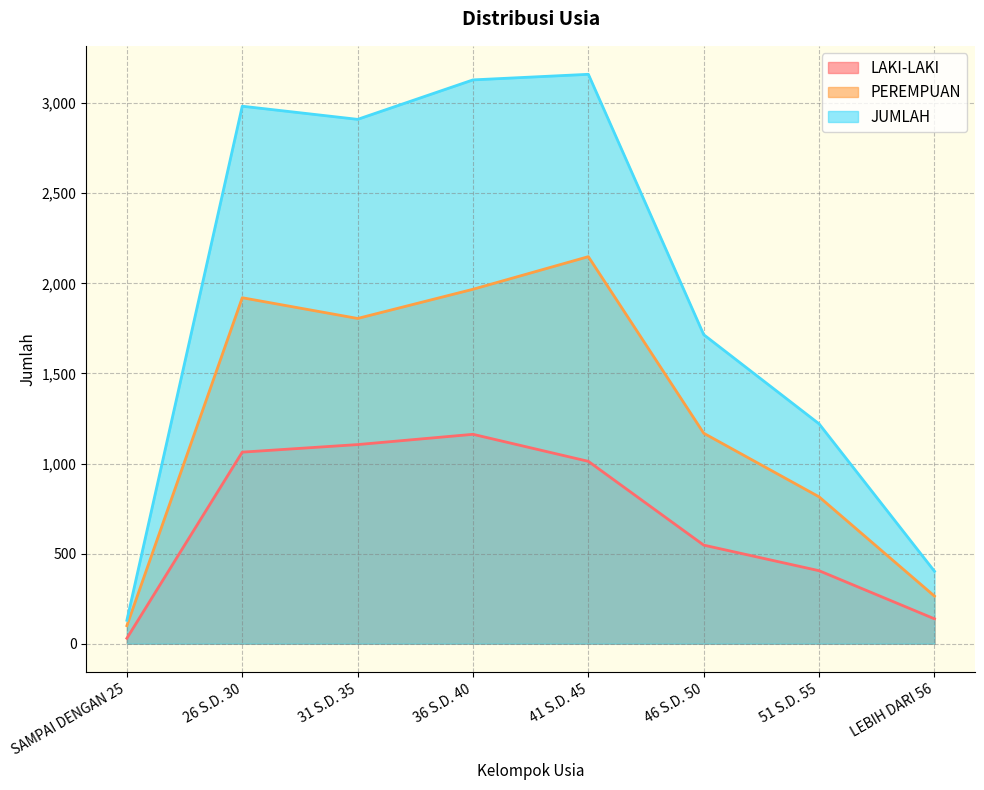

Rank the series by their maximum value, from lowest to highest.

LAKI-LAKI, PEREMPUAN, JUMLAH